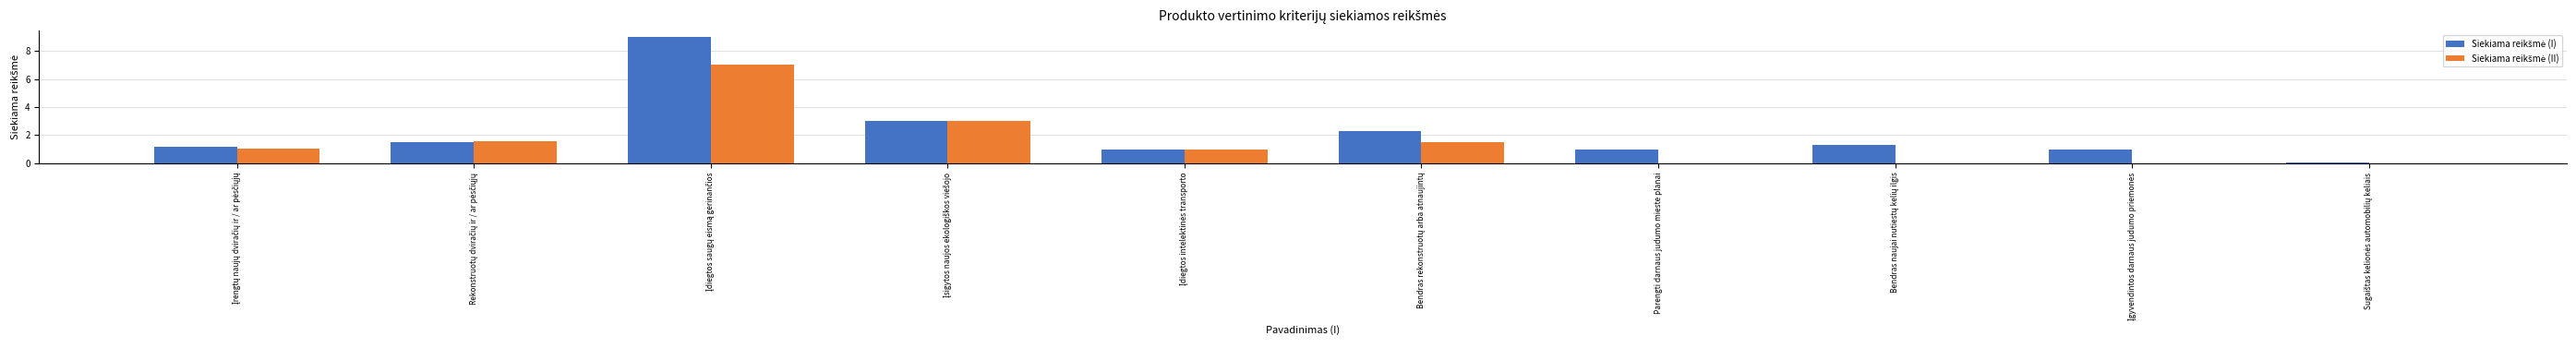

What is the total value across all series at Parengti darnaus judumo mieste planai?

1.0